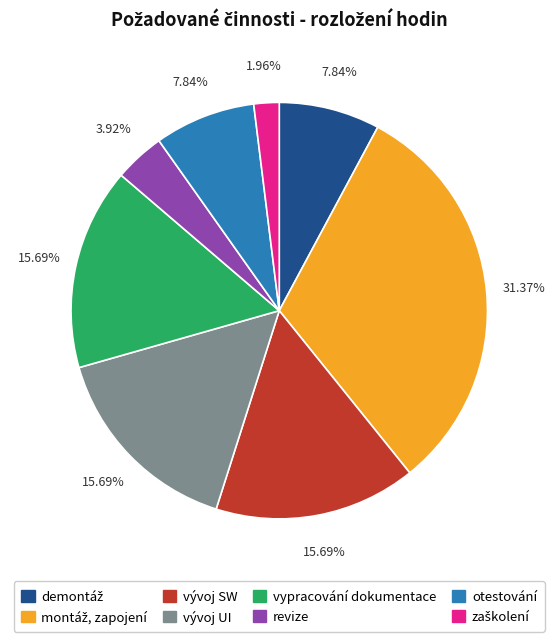

How many slices are in this pie chart?

8